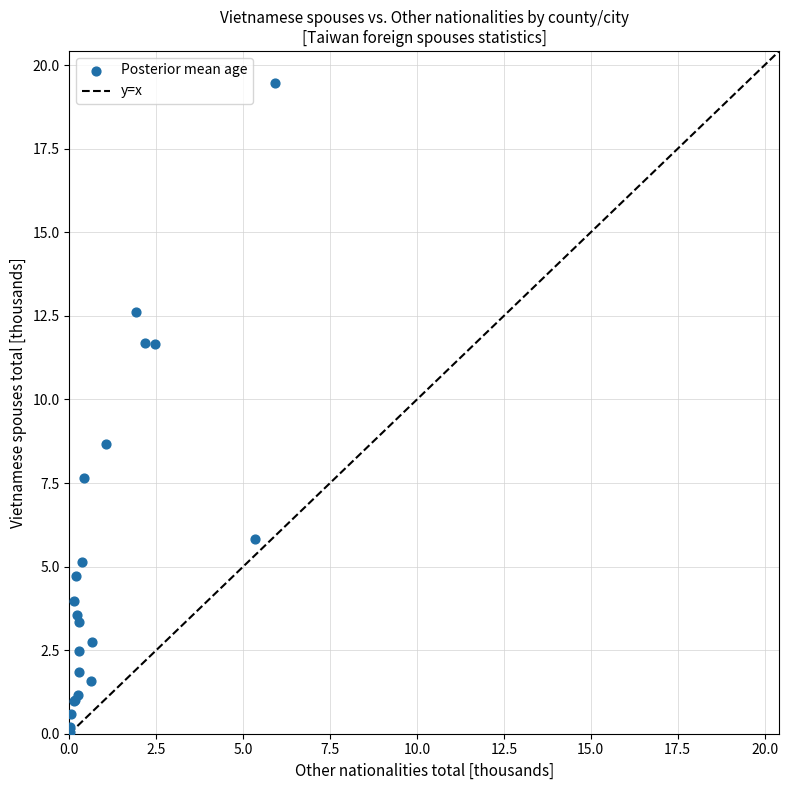

What Y value in the scatter plot is closest to 9?

8.7